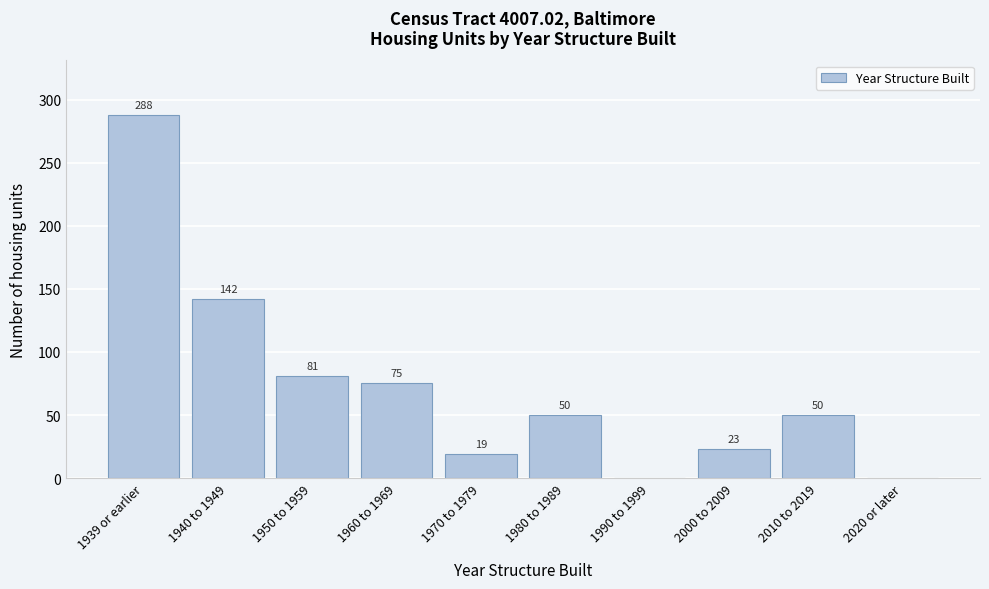

Reading right to left, what are all the values shown in this chart?

2020 or later=0	2010 to 2019=50	2000 to 2009=23	1990 to 1999=0	1980 to 1989=50	1970 to 1979=19	1960 to 1969=75	1950 to 1959=81	1940 to 1949=142	1939 or earlier=288